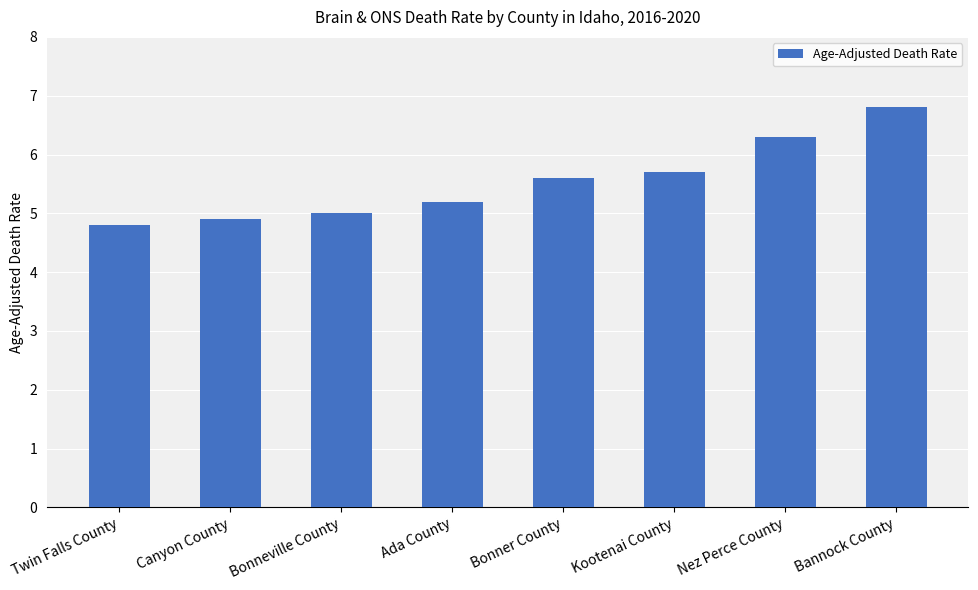

Reading left to right, transcribe all the data shown in this chart.

Twin Falls County=4.8	Canyon County=4.9	Bonneville County=5.0	Ada County=5.2	Bonner County=5.6	Kootenai County=5.7	Nez Perce County=6.3	Bannock County=6.8